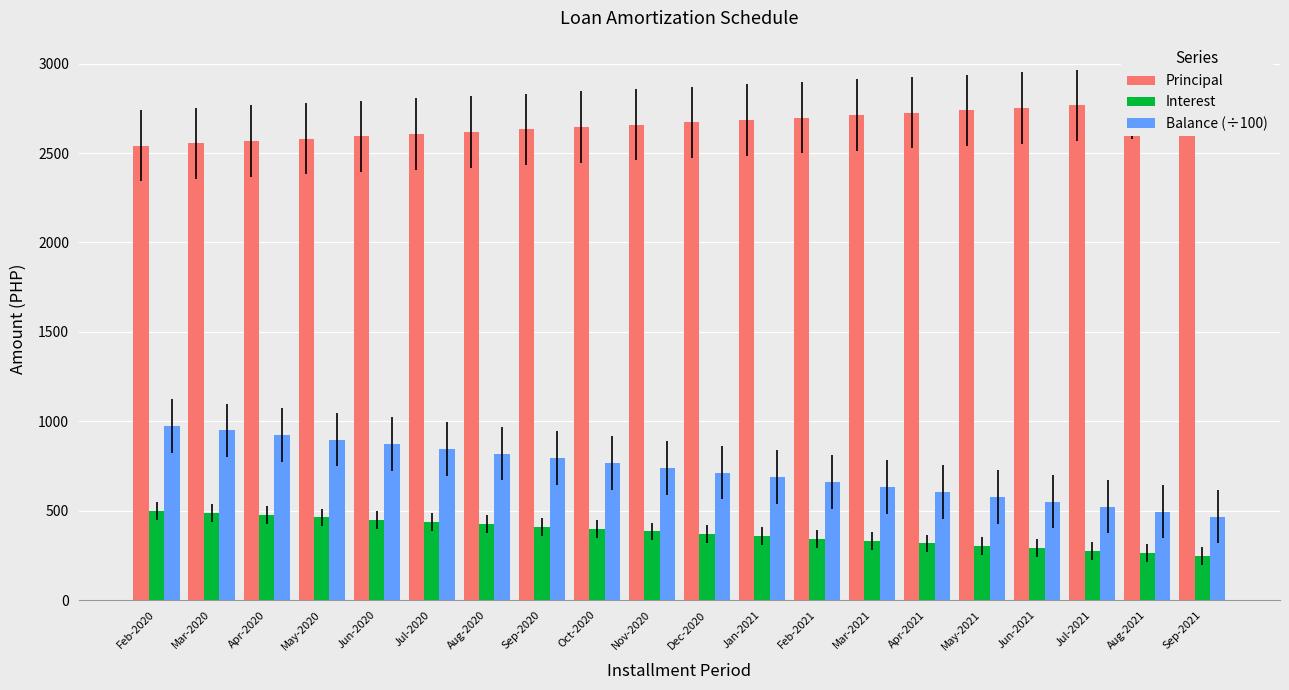

What position from the left is Nov-2020?

10